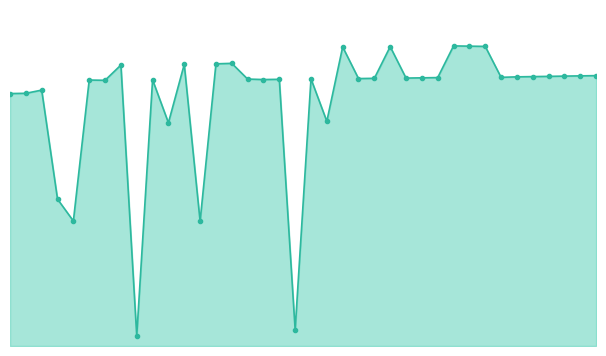

Is this an area chart (filled region under the line)?

Yes